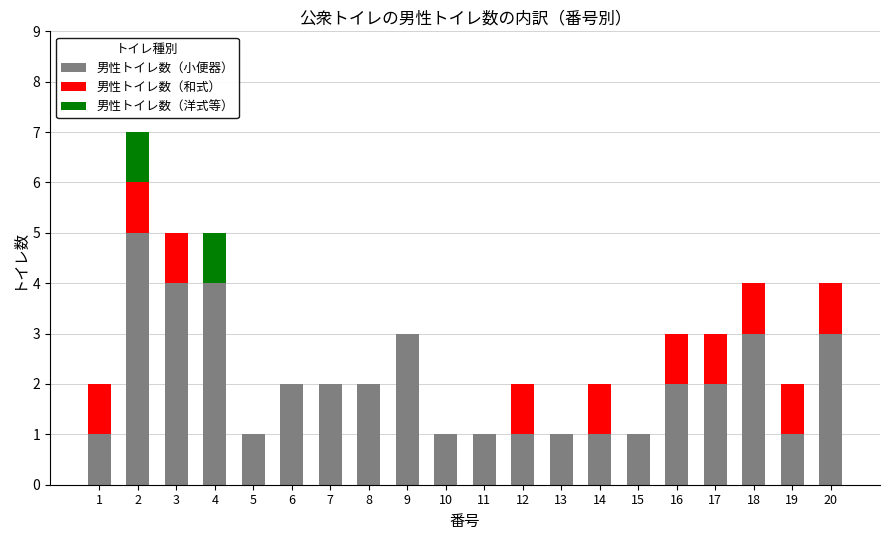

What is the sum of all 男性トイレ数（小便器） values?

41